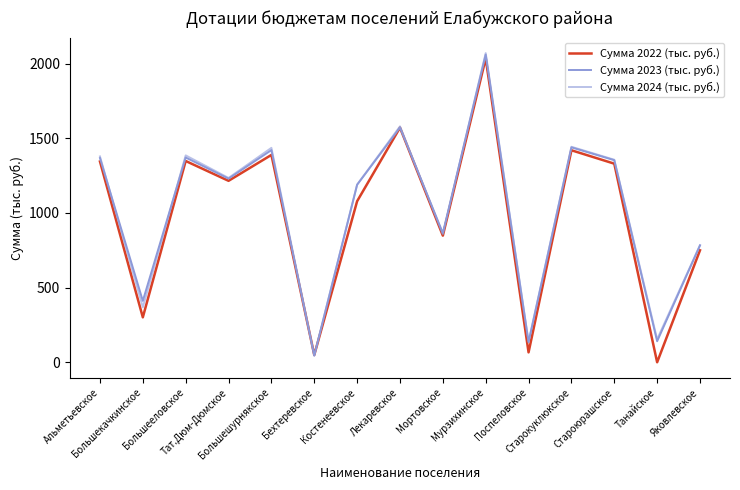

What is the sum of all Сумма 2022 (тыс. руб.) values?

14742.2